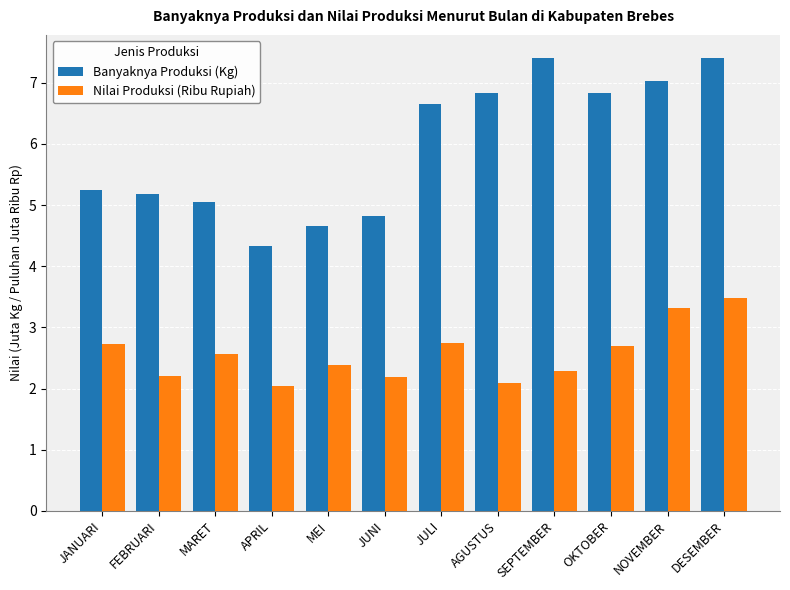

True or false: Banyaknya Produksi (Kg) has a value of 7.3 at APRIL.

False